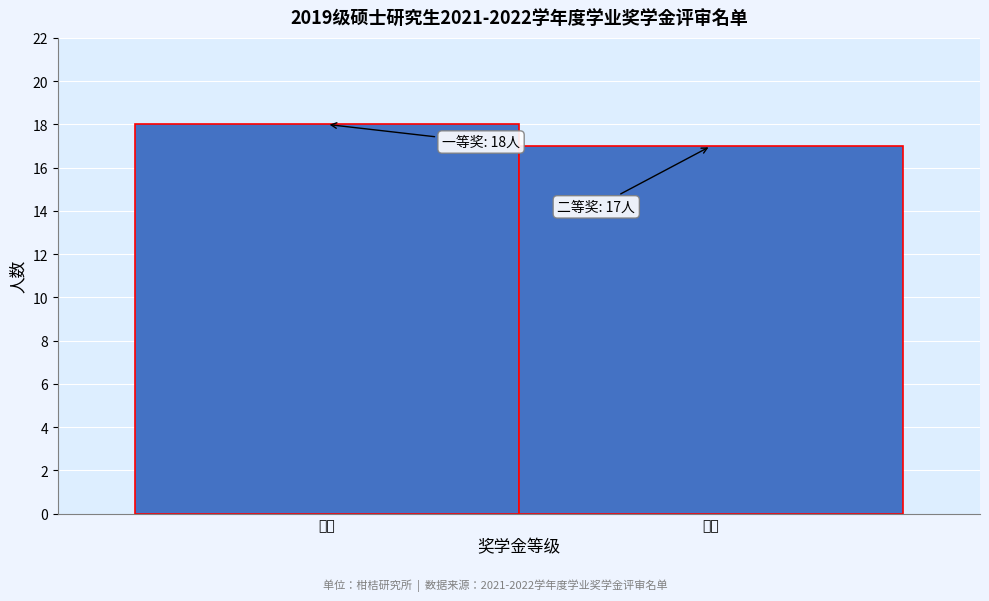

Reading left to right, transcribe all the data shown in this chart.

18	17